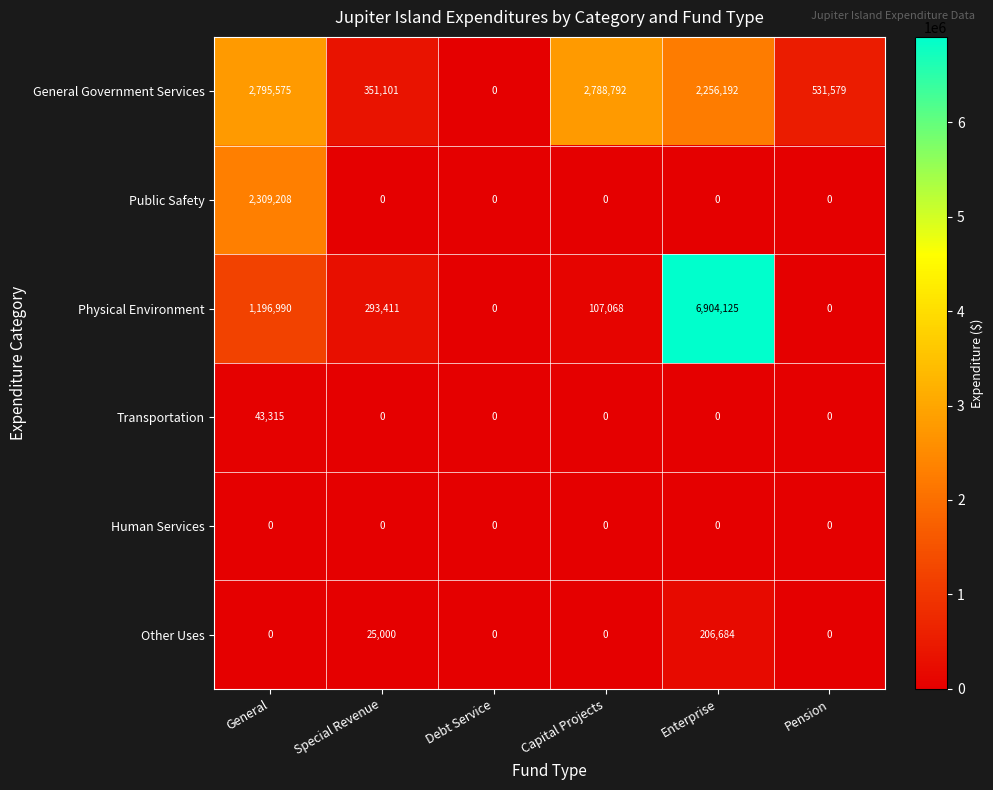

At which category is the sum across all series the highest?

Enterprise